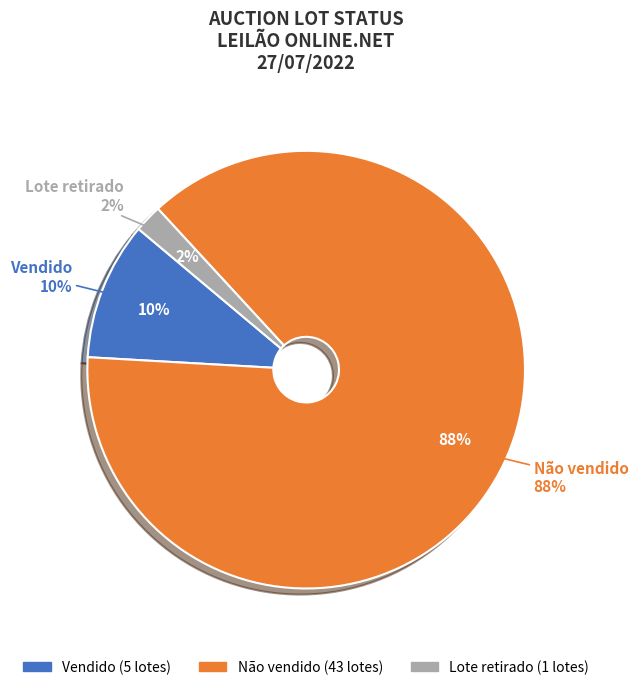

Count the number of slices in the pie.

3